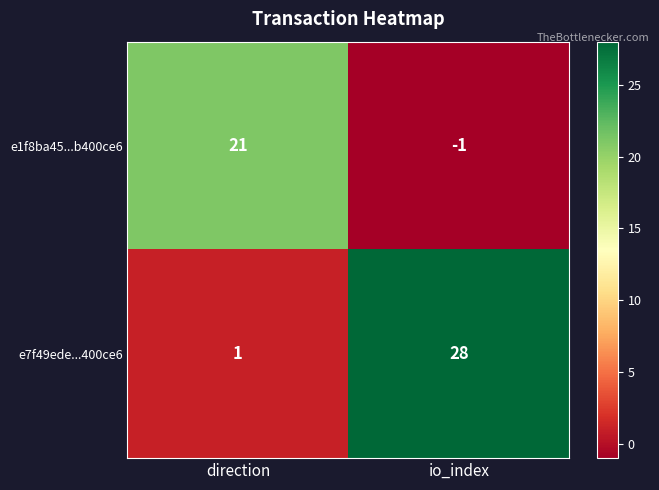

Which label corresponds to the largest value in the chart?

io_index